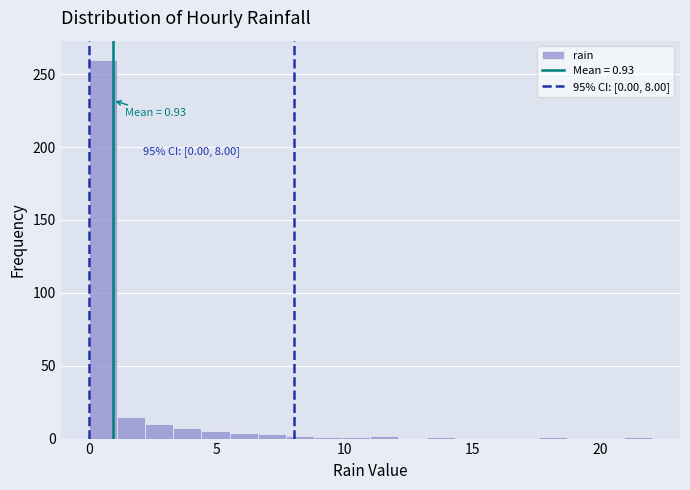

Read against the x-axis, roughly where is the centre of the tallest bar?

0.5